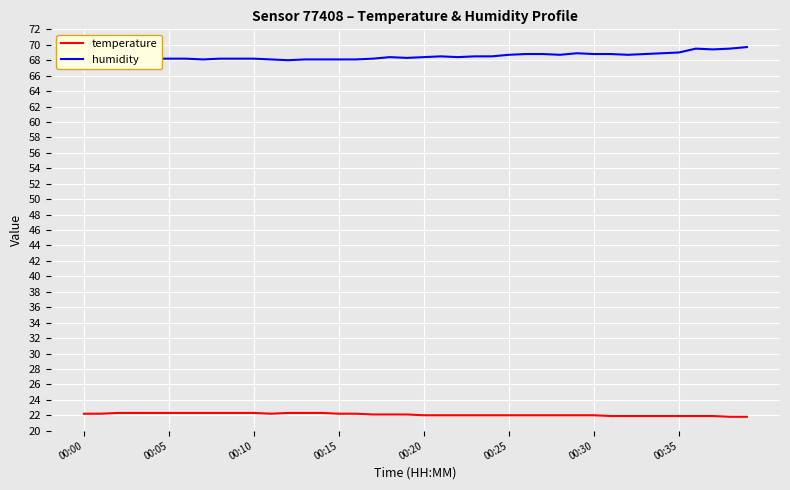

True or false: humidity and temperature cross at least once.

False